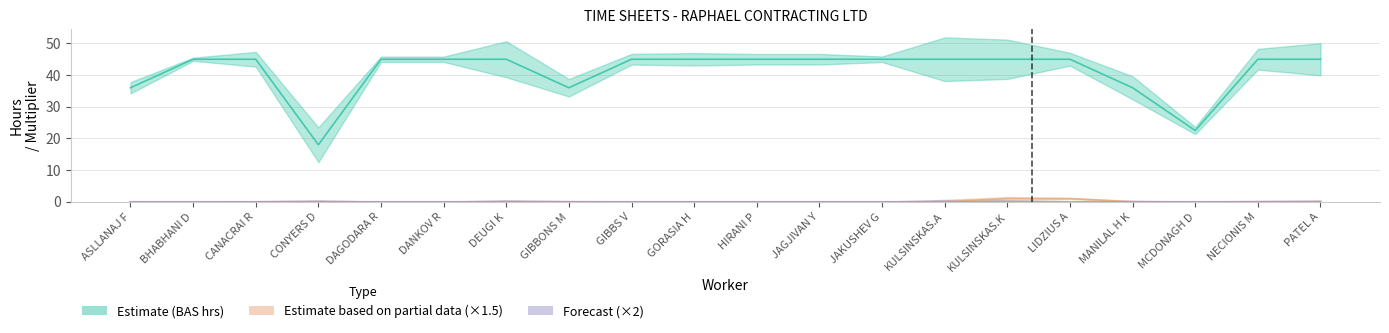

What is the sum of all X 1.5 (Partial) values?

2.0